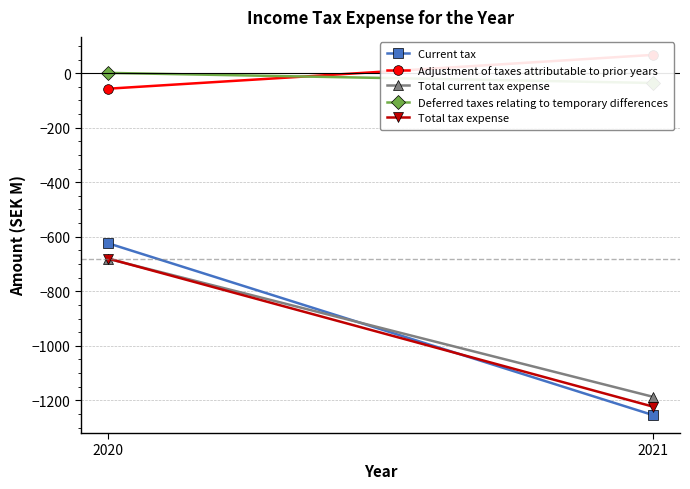

Reading right to left, extract all data points from this chart.

Current tax: 2021=-1254	2020=-624
Adjustment of taxes attributable to prior years: 2021=67	2020=-57
Total current tax expense: 2021=-1187	2020=-681
Deferred taxes relating to temporary differences: 2021=-36	2020=1
Total tax expense: 2021=-1223	2020=-680